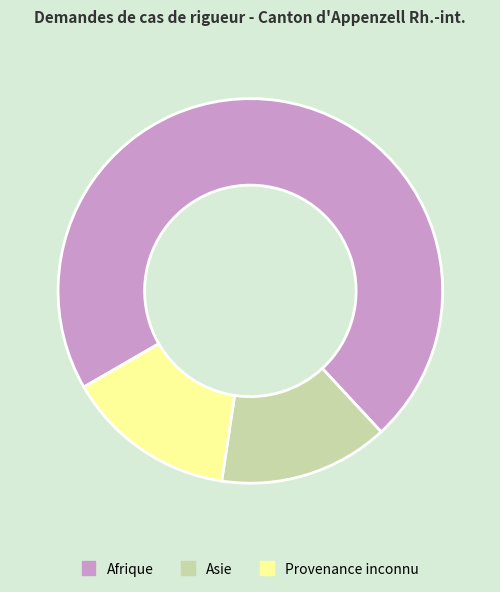

How many segments does this pie chart have?

3